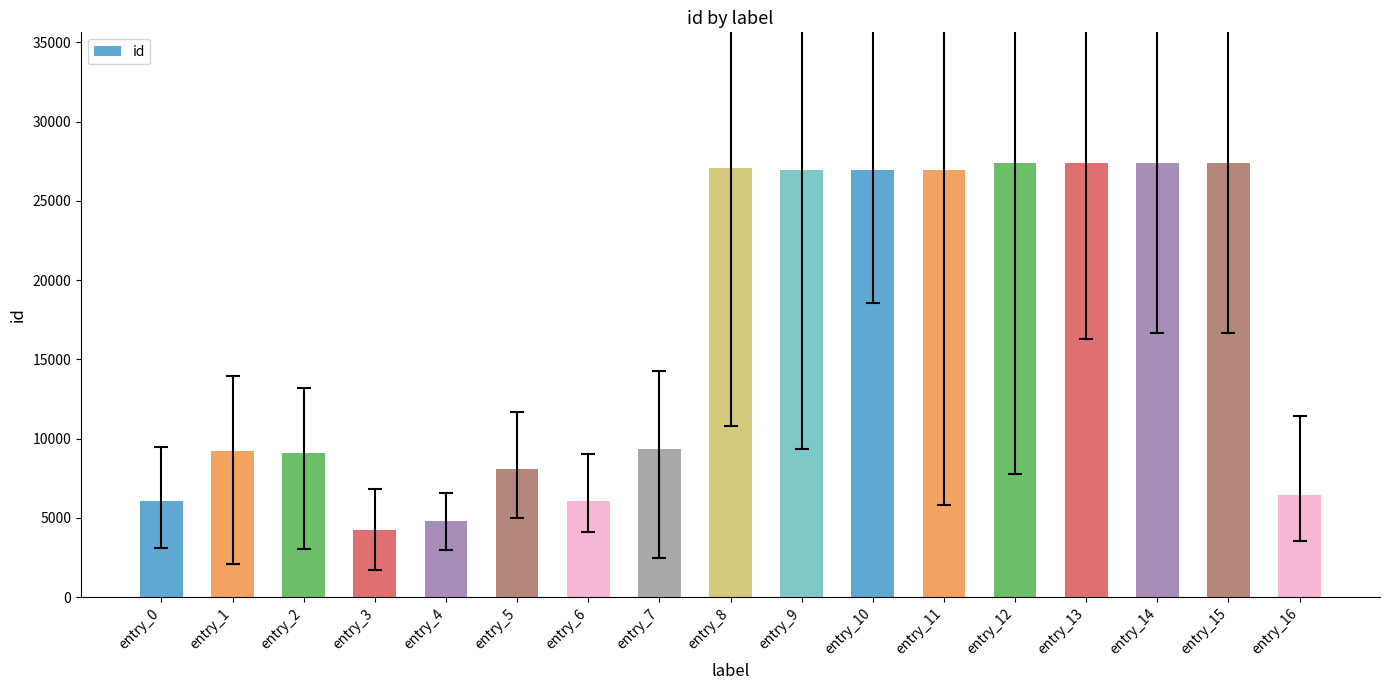

Approximately how many times larger is the value at entry_16 compared to entry_5?

0.8